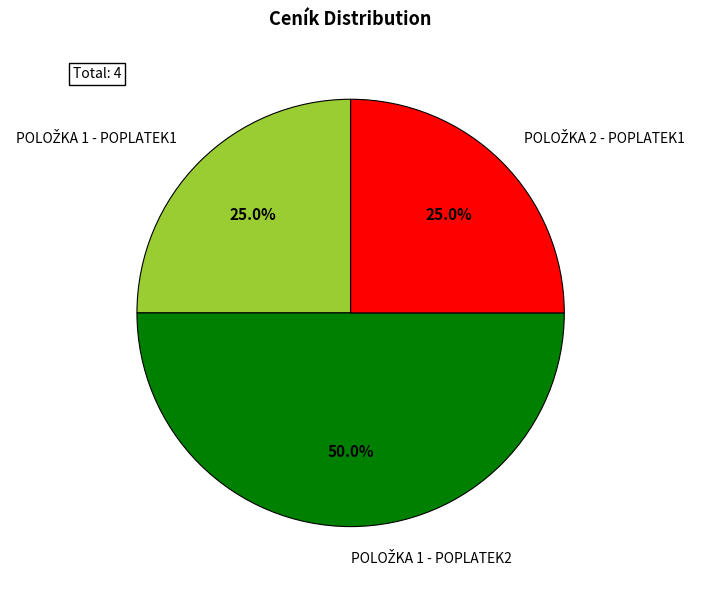

What percentage is NOT represented by POLOŽKA 2 - POPLATEK1?

75.0%